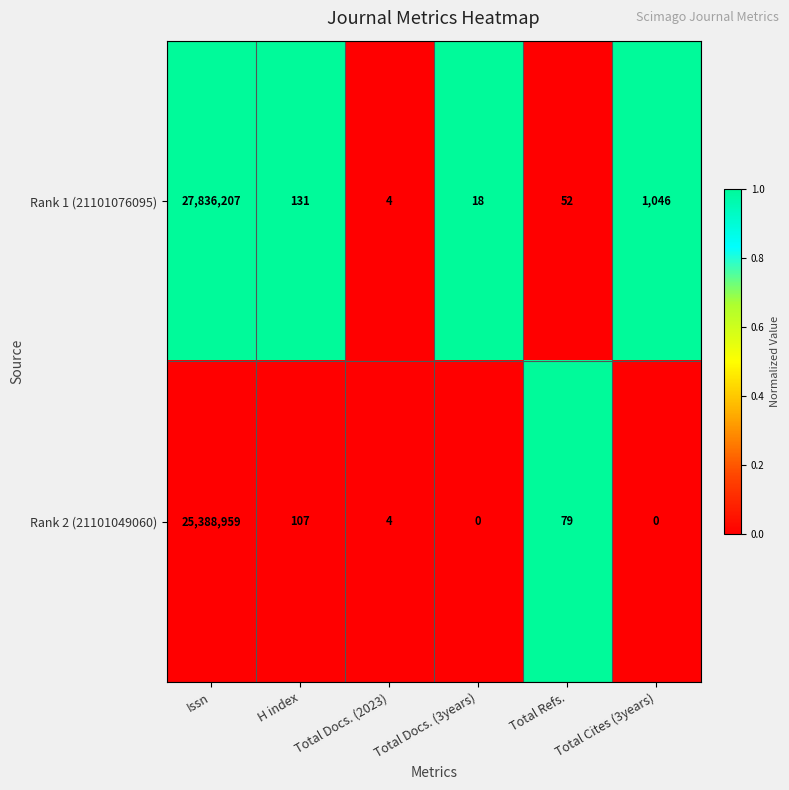

At which category is the sum across all series the highest?

Issn